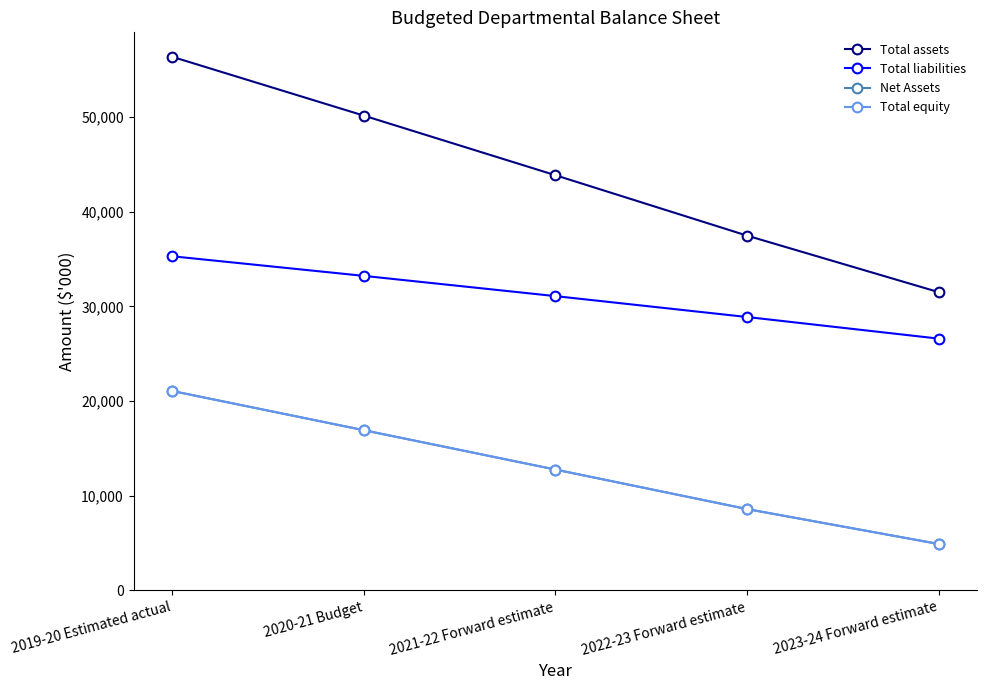

Is this an area chart (filled region under the line)?

No